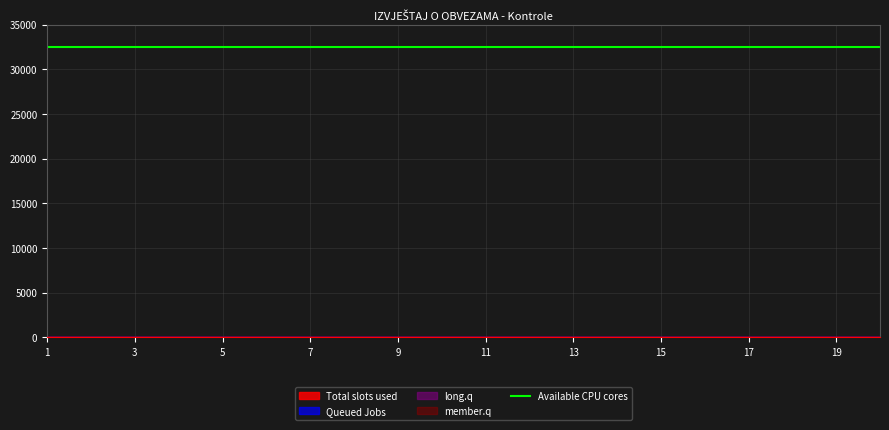

Reading left to right, what are all the values shown in this chart?

Total slots used: 1=0	2=0	3=0	4=0	5=0	6=0	7=0	8=0	9=0	10=0	11=10	12=10	13=10	14=10	15=10	16=10	17=10	18=10	19=10	20=10
Queued Jobs: 1=0	2=0	3=0	4=0	5=0	6=0	7=0	8=0	9=0	10=0	11=0	12=0	13=0	14=0	15=0	16=0	17=0	18=0	19=0	20=0
long.q: 1=0	2=0	3=0	4=0	5=0	6=0	7=0	8=0	9=0	10=0	11=0	12=0	13=0	14=0	15=0	16=0	17=0	18=0	19=0	20=0
member.q: 1=0	2=0	3=0	4=0	5=0	6=0	7=0	8=0	9=0	10=0	11=0	12=0	13=0	14=0	15=0	16=0	17=0	18=0	19=0	20=0
Available CPU cores: 1=32490	2=32490	3=32490	4=32490	5=32490	6=32490	7=32490	8=32490	9=32490	10=32490	11=32490	12=32490	13=32490	14=32490	15=32490	16=32490	17=32490	18=32490	19=32490	20=32490